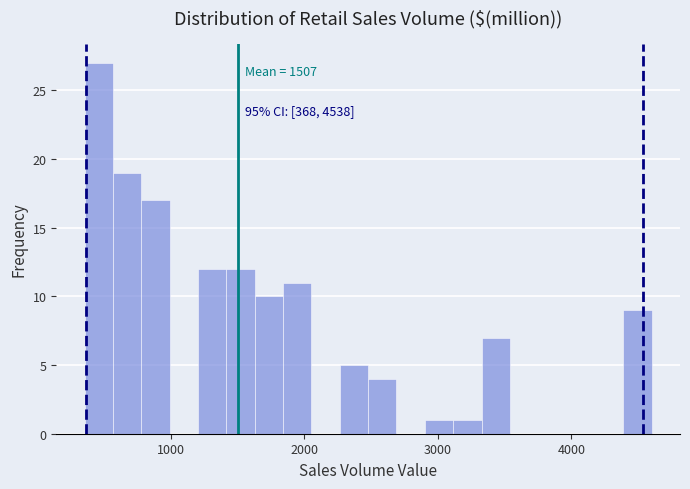

Read against the x-axis, roughly where is the centre of the tallest bar?

500